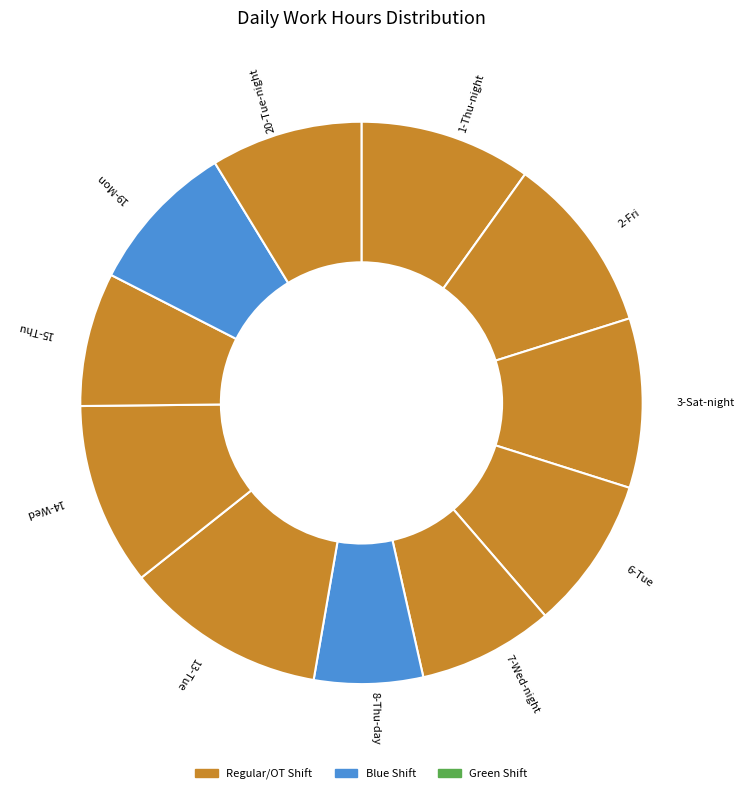

Is 2-Fri the majority of the pie?

No